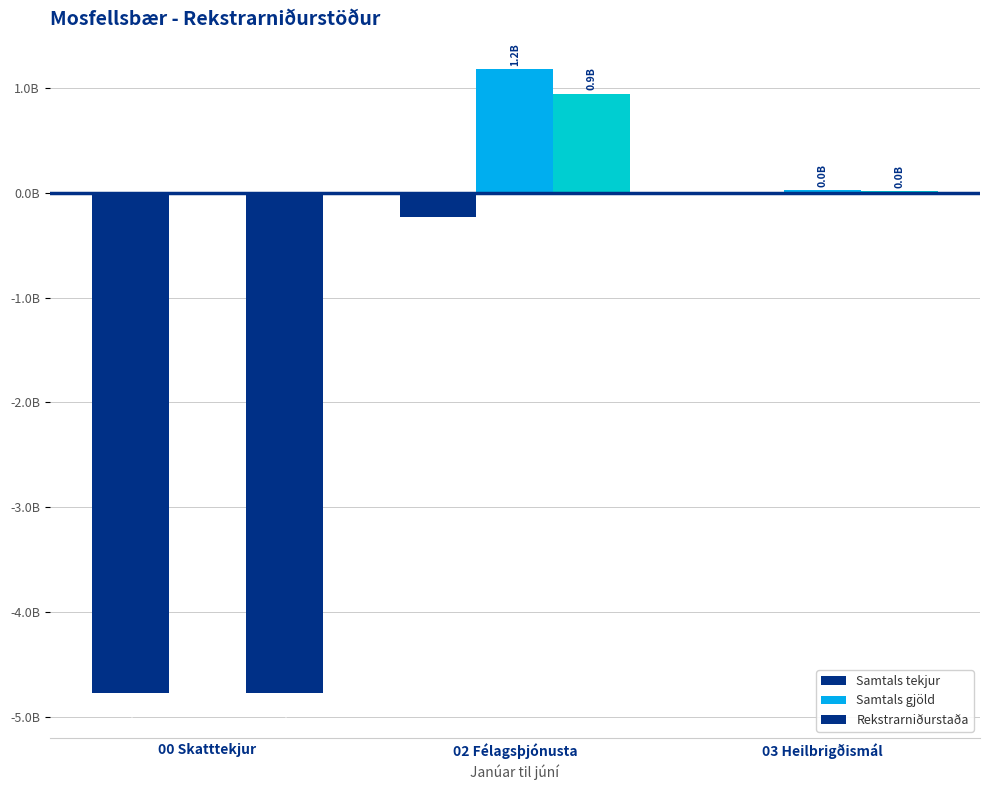

Which label corresponds to the smallest value in the chart?

00 Skatttekjur